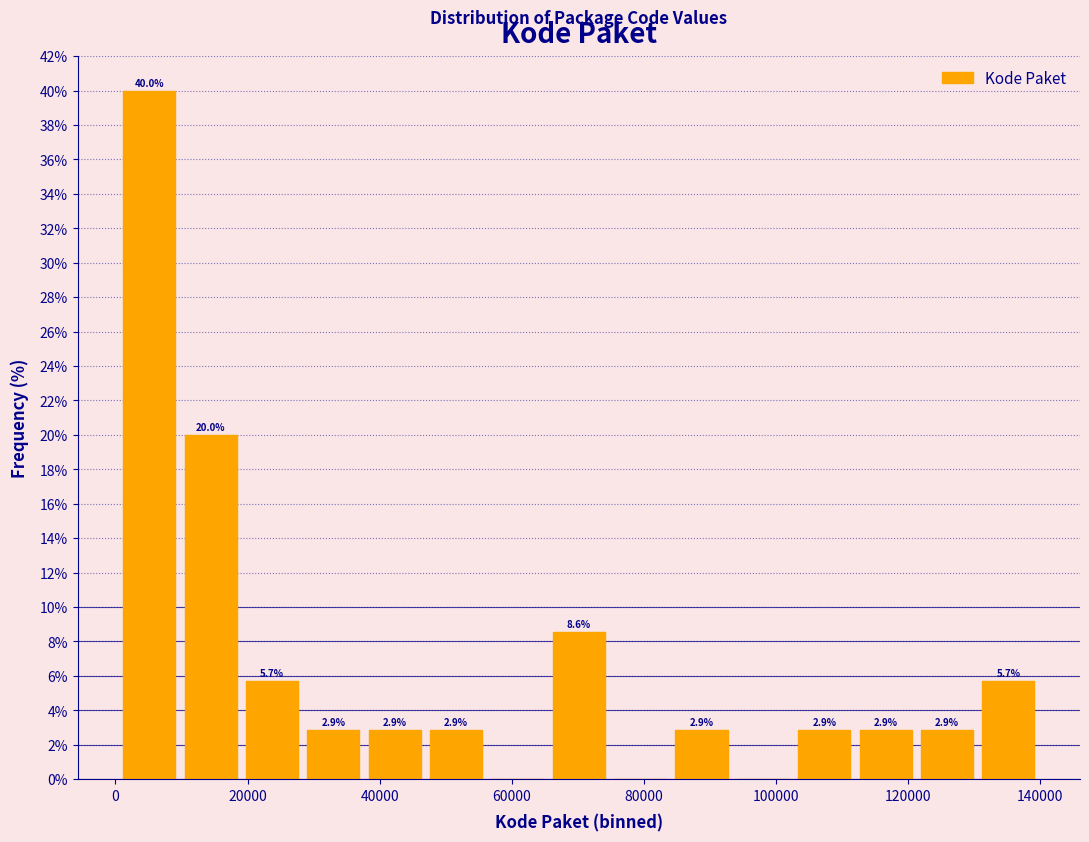

Which range on the x-axis has the tallest bar?

0 to 10000